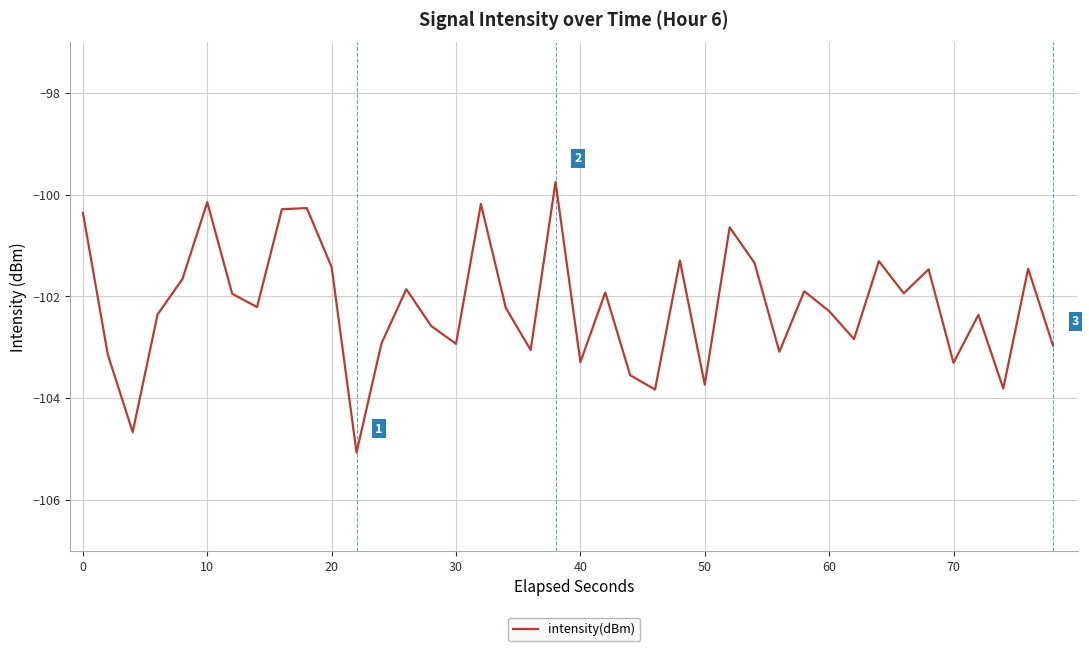

What is the minimum value shown in the chart?

-105.1